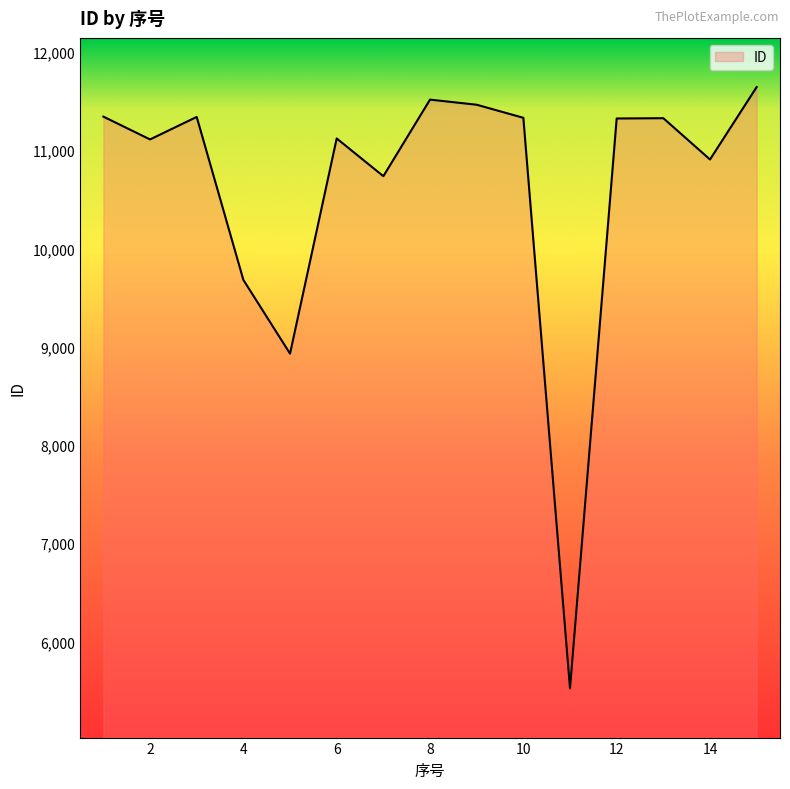

What is the maximum value shown in the chart?

11641